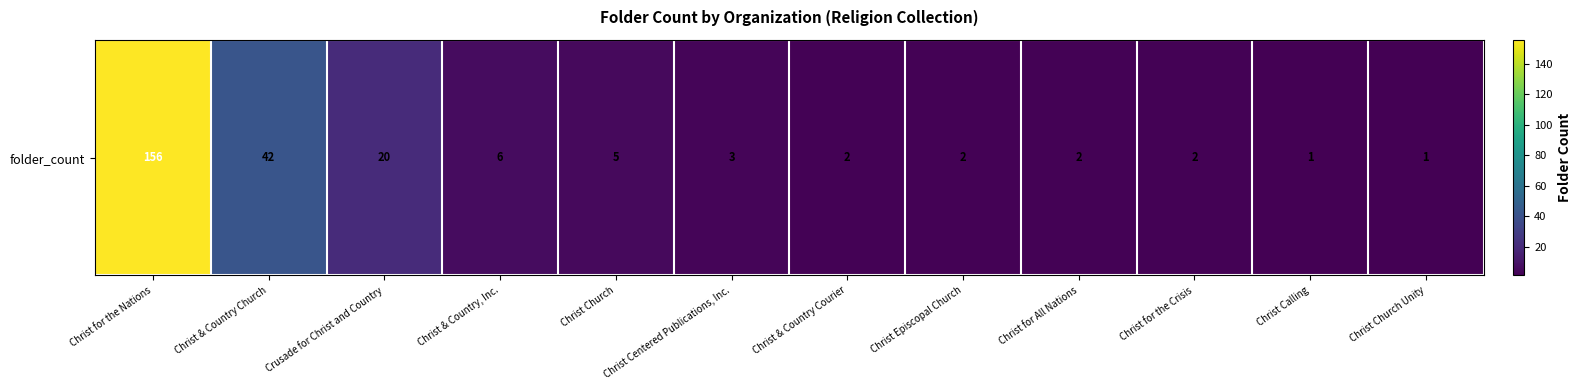

What is the change in value from Christ & Country Church to Christ Church Unity?

-41